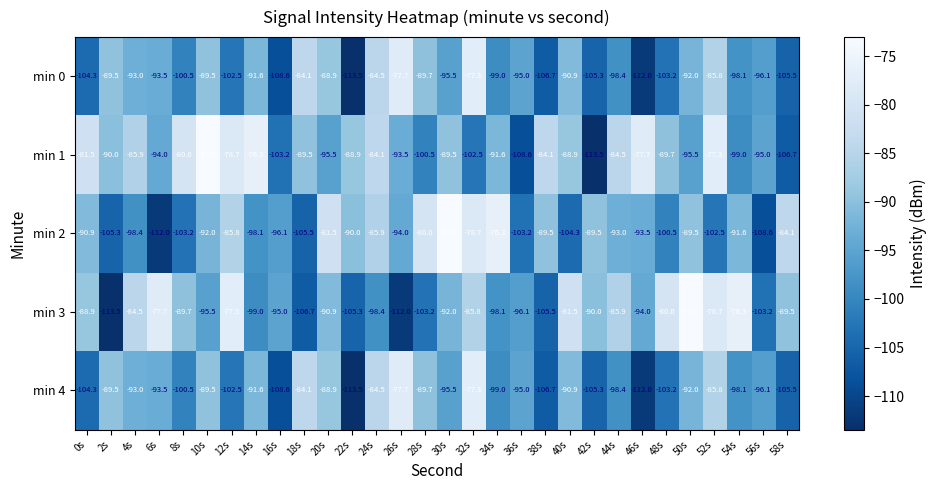

What is the sum of all min 0 values?

-2872.2